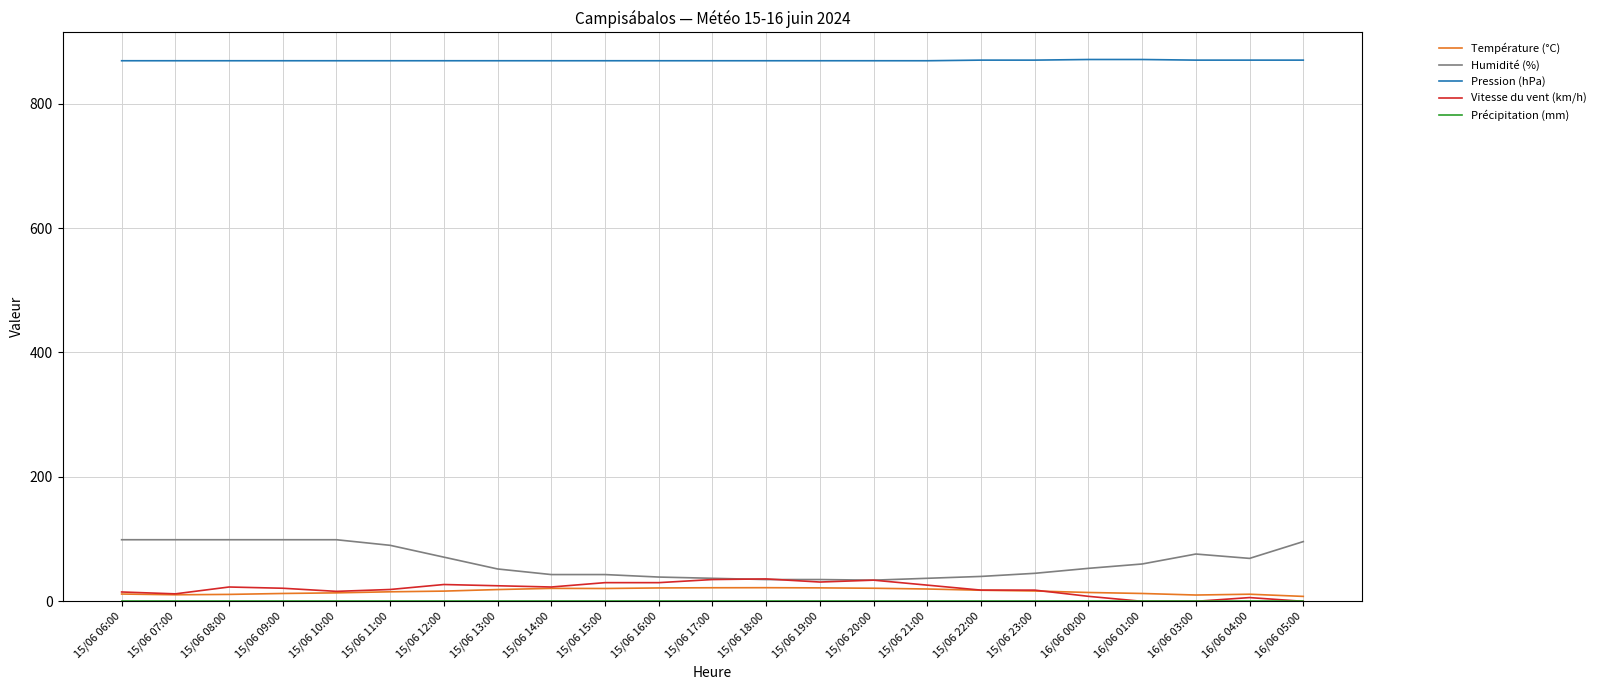

True or false: Température (°C) and Pression (hPa) cross at least once.

False